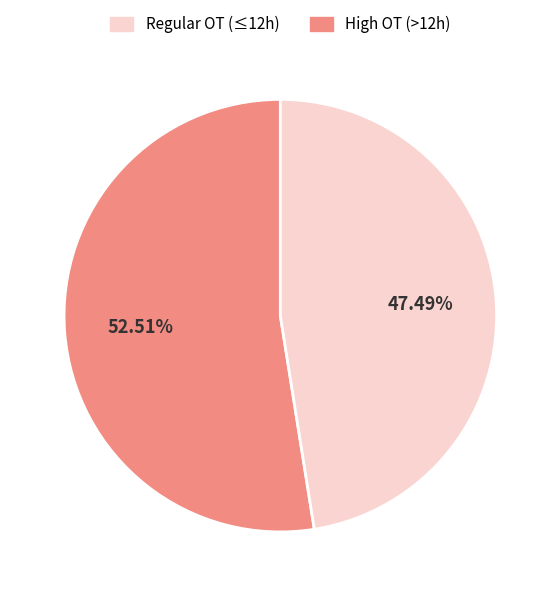

Is there any slice that represents more than half of the pie?

Yes